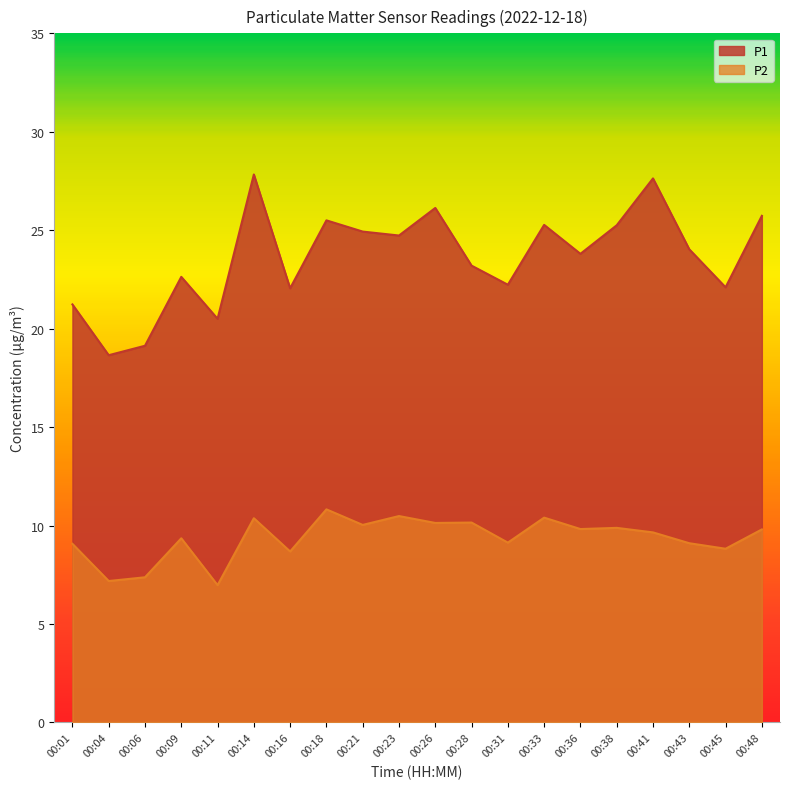

What is the spread (max minus min) of values at 00:06?

11.8